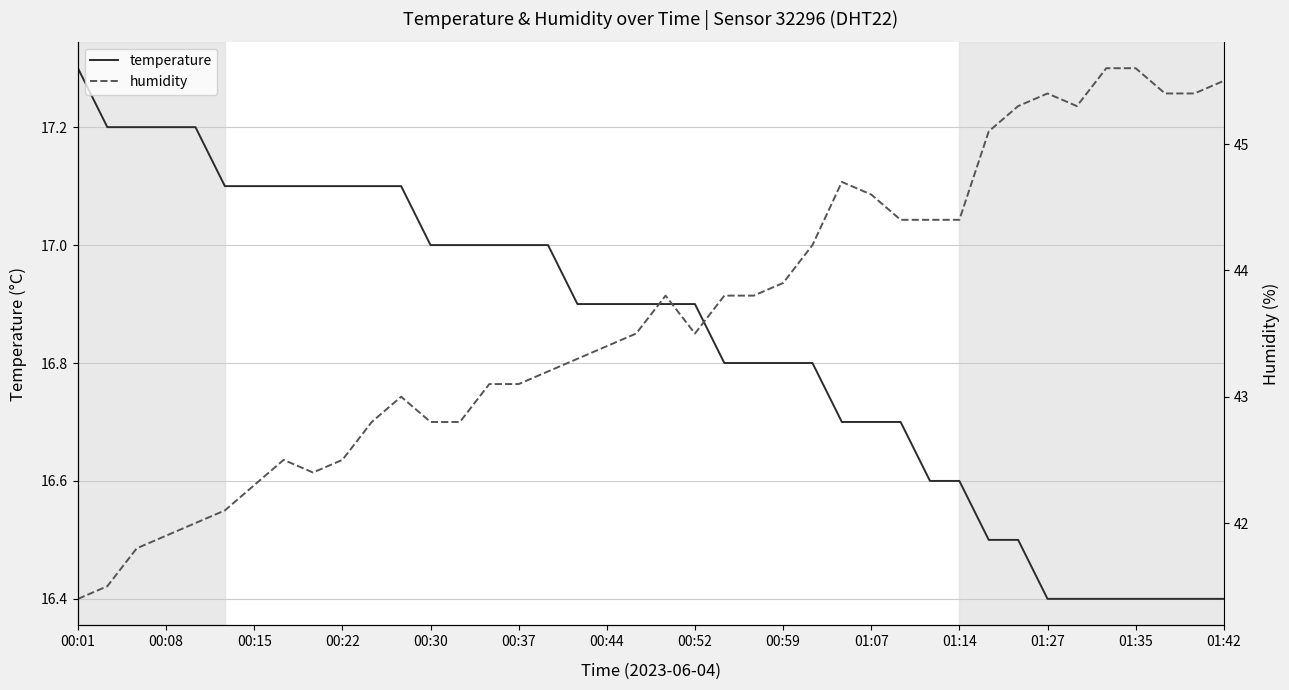

What is the value of the humidity point at the 20th from the left?

43.5